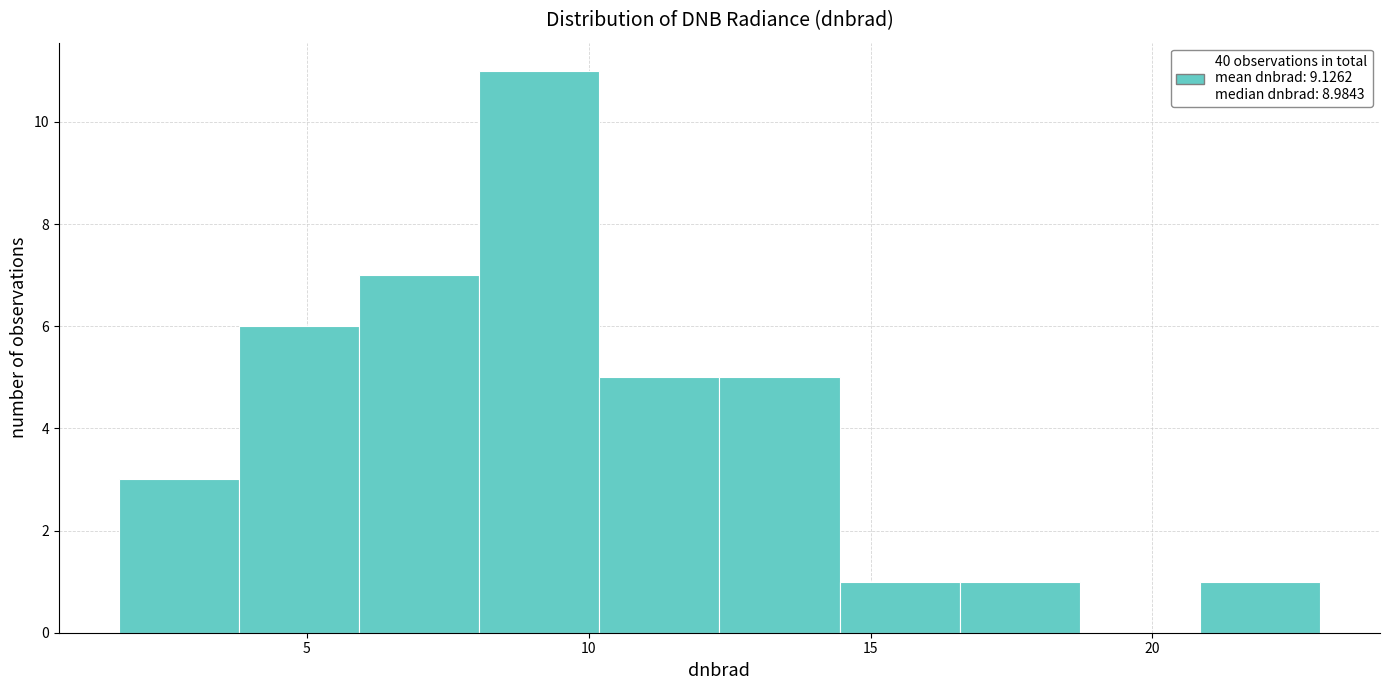

Reading left to right, transcribe this chart: for each bar, give the range it covers on the x-axis and its height. Neither the bar edges nor the heights are printed on the chart, so give them approximately, as read against the axes.

1.5 to 4.0: 3
4.0 to 6.0: 6
6.0 to 8.0: 7
8.0 to 10.0: 11
10.0 to 12.5: 5
12.5 to 14.5: 5
14.5 to 16.5: 1
16.5 to 18.5: 1
18.5 to 21.0: 0
21.0 to 23.0: 1